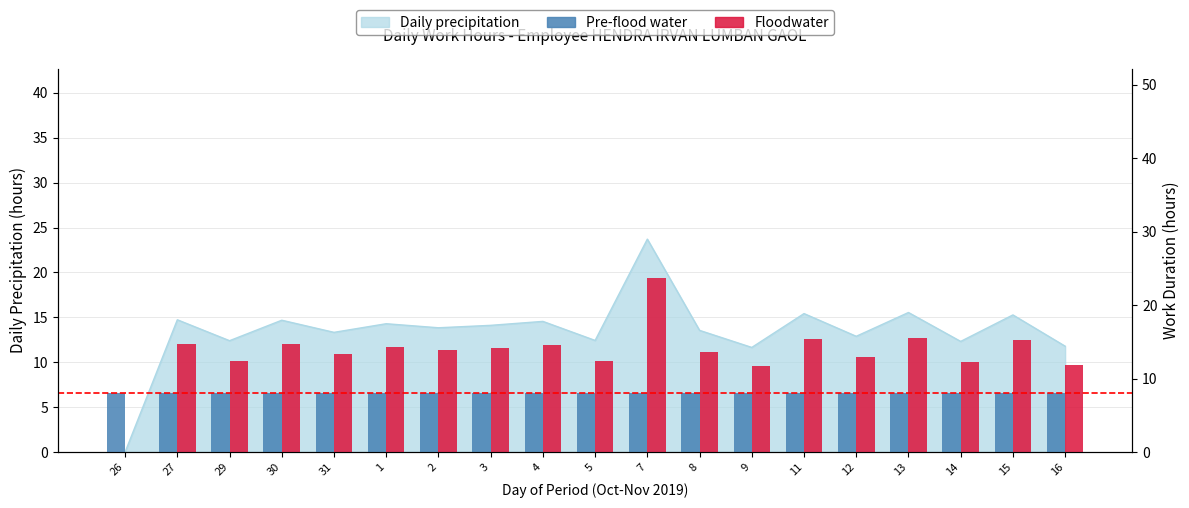

At which label does Floodwater first exceed 13?

27